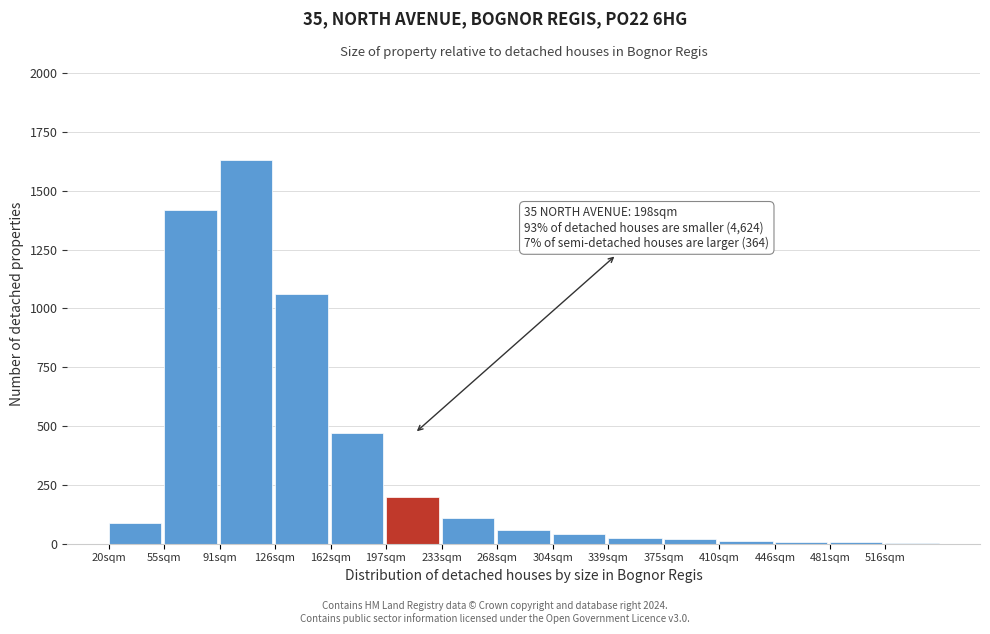

Is it true that the value at 268sqm is 60?

True